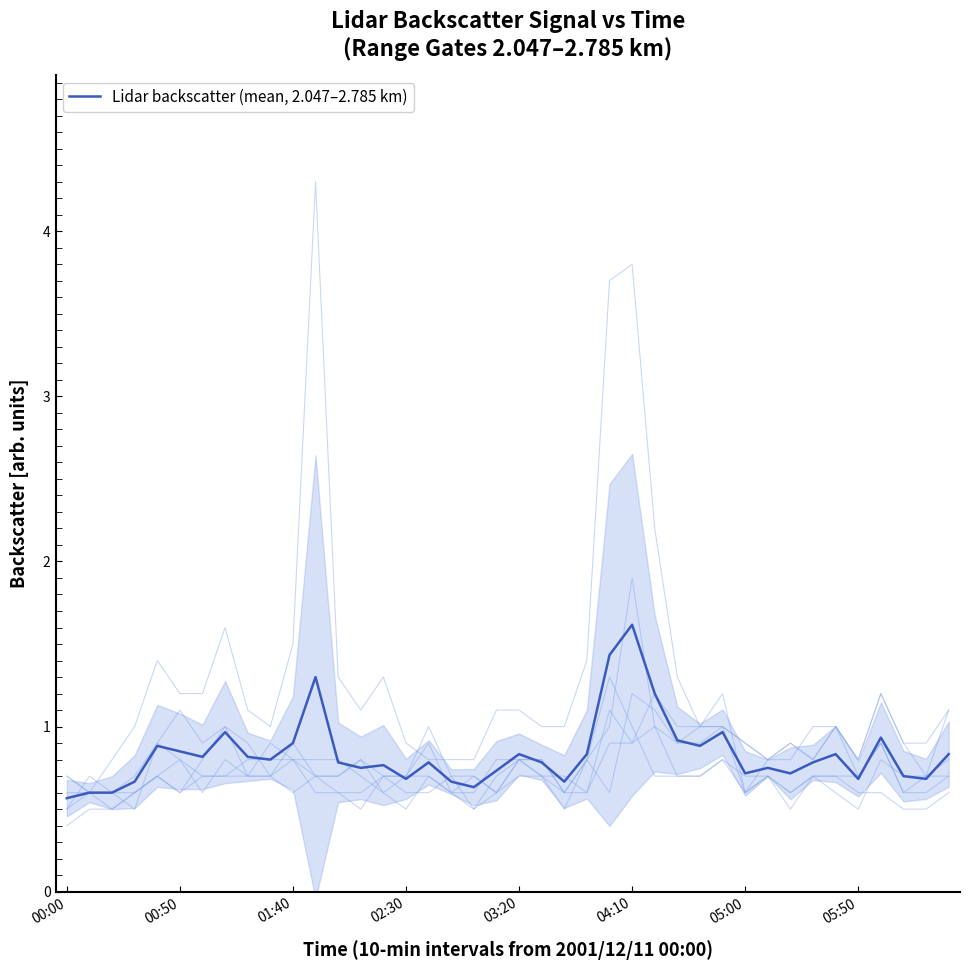

Reading left to right, extract all data points from this chart.

0.6	0.6	0.6	0.7	0.9	0.8	0.8	1.0	0.8	0.8	0.9	1.3	0.8	0.8	0.8	0.7	0.8	0.7	0.6	0.7	0.8	0.8	0.7	0.8	1.4	1.6	1.2	0.9	0.9	1.0	0.7	0.8	0.7	0.8	0.8	0.7	0.9	0.7	0.7	0.8